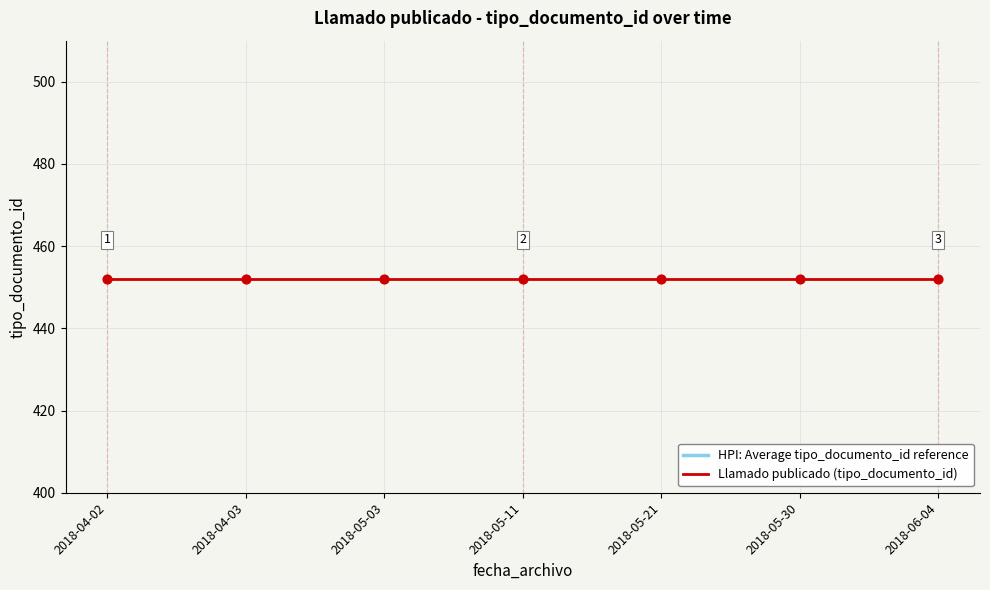

Which series reaches the minimum Y coordinate?

HPI: Average tipo_documento_id reference